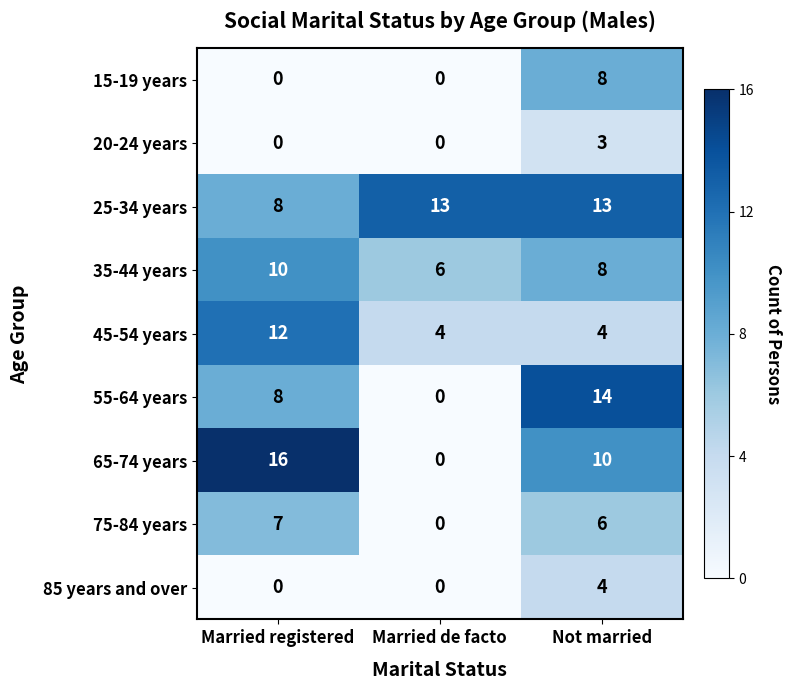

At which label is 65-74 years closest to 8?

Not married